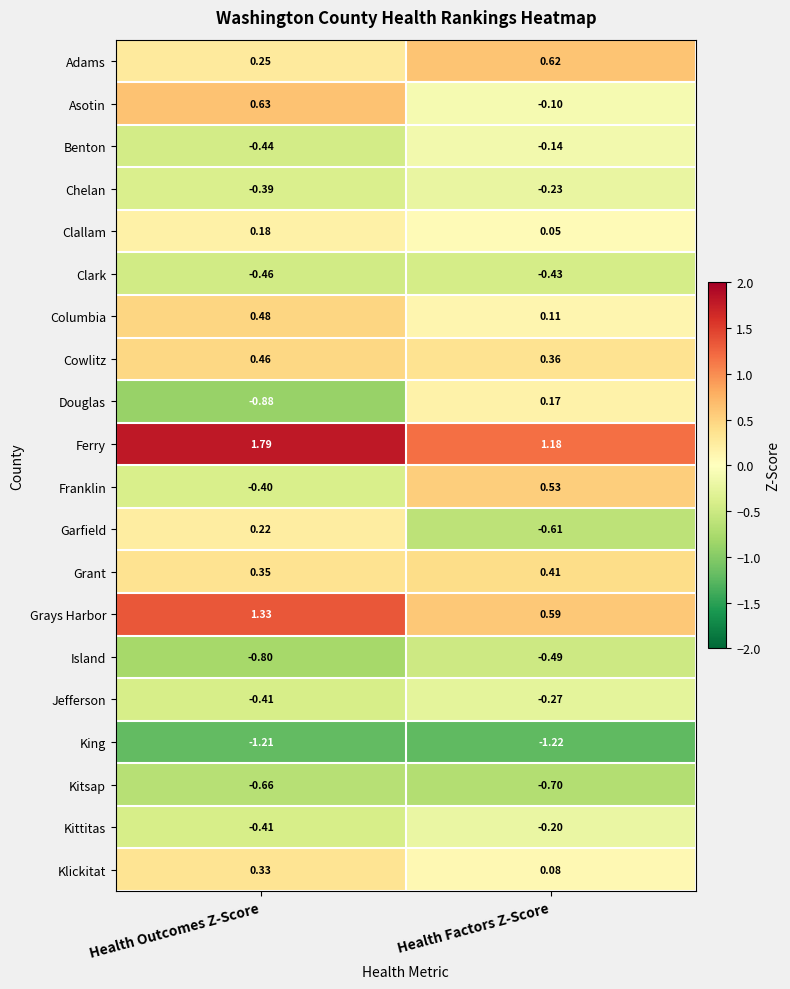

Which series has the largest total across all categories?

Ferry